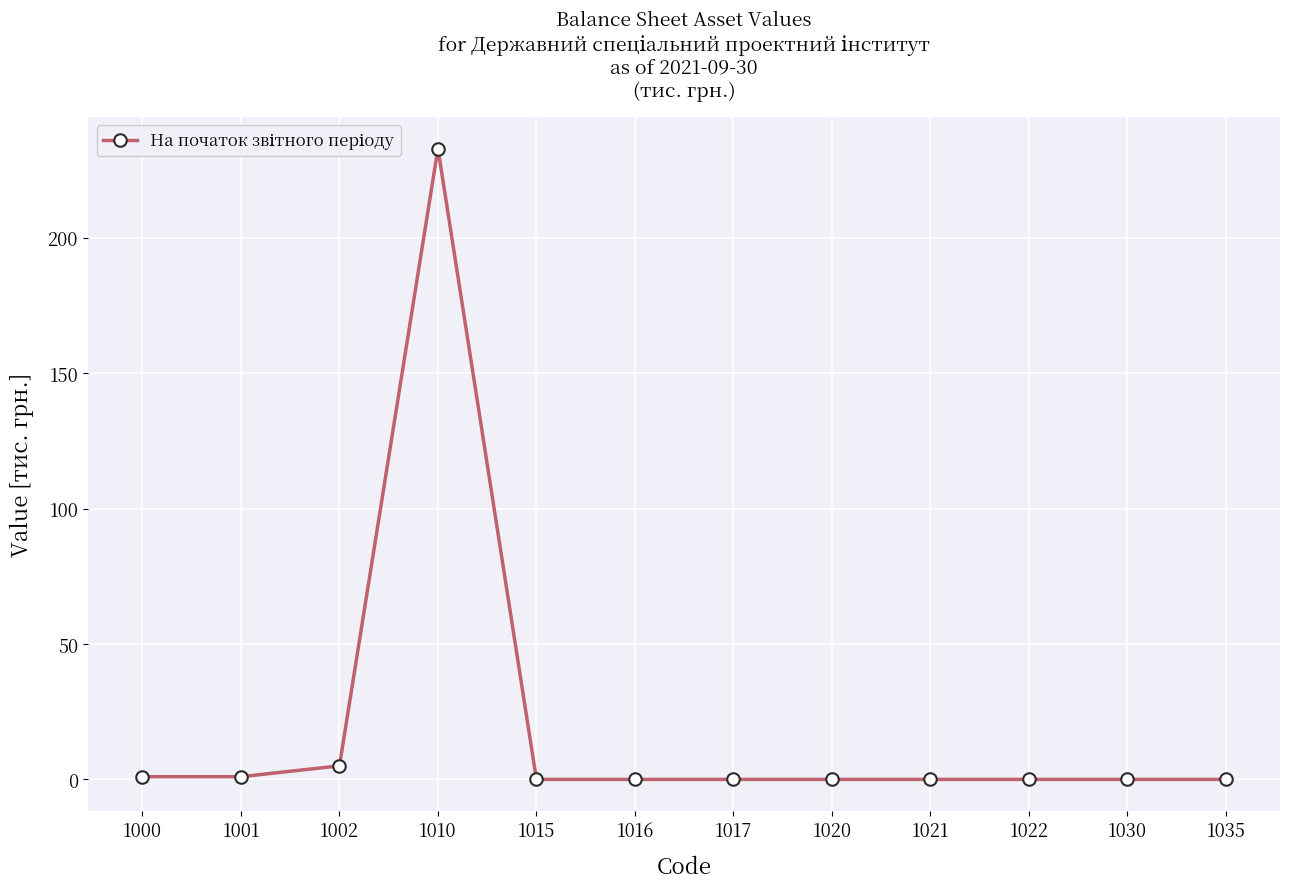

What is the average value?

20